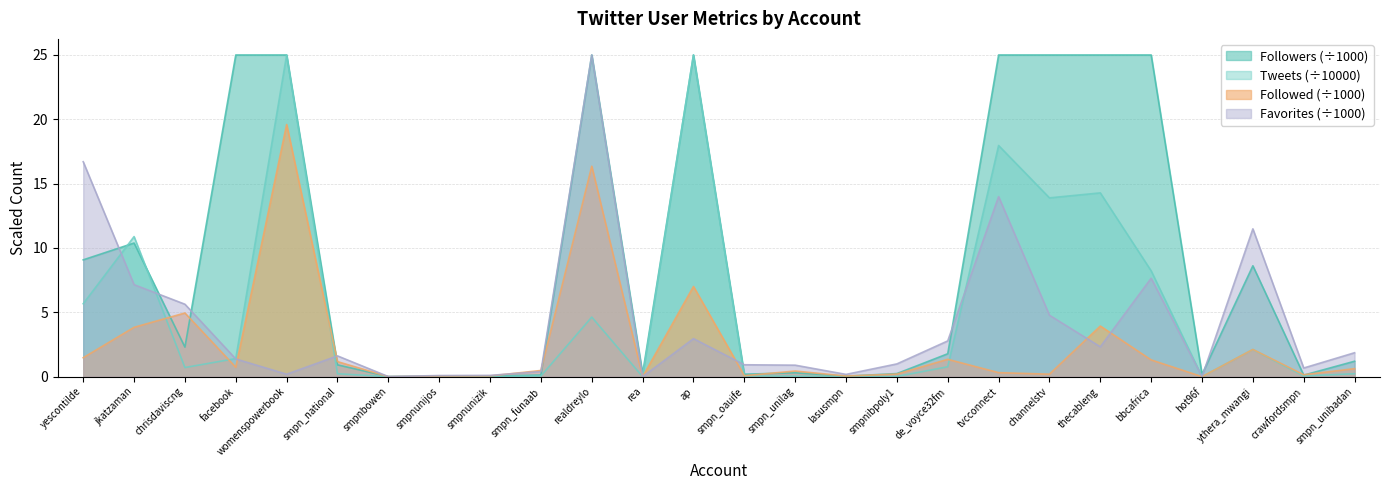

Which series has the largest total across all categories?

Followers (÷1000)